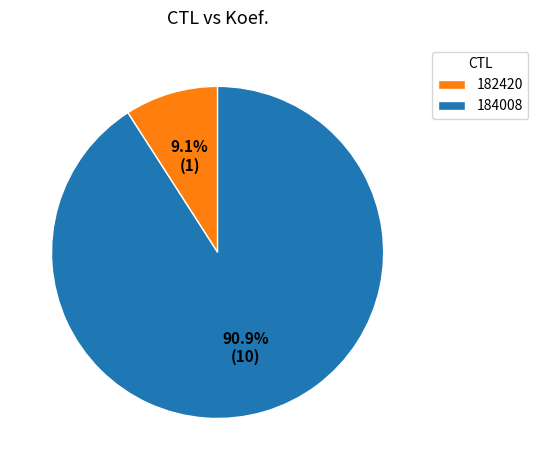

What is the ratio of the value at 182420 to the value at 184008?

0.1